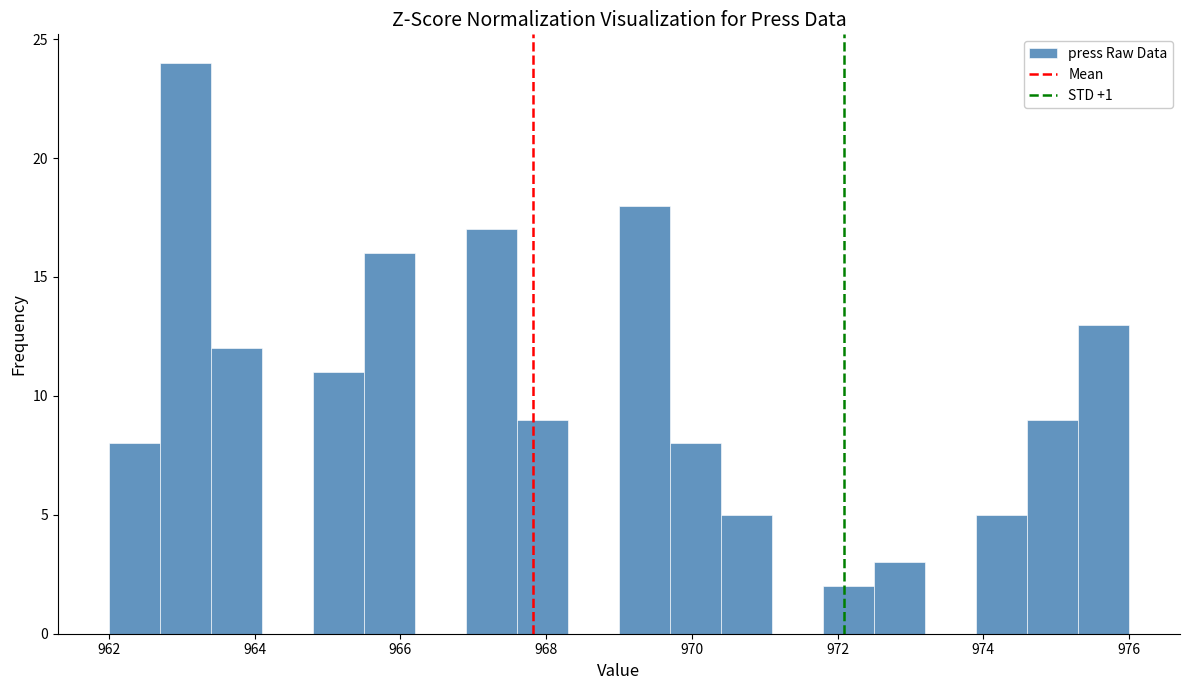

Read against the x-axis, roughly where is the centre of the tallest bar?

963.0